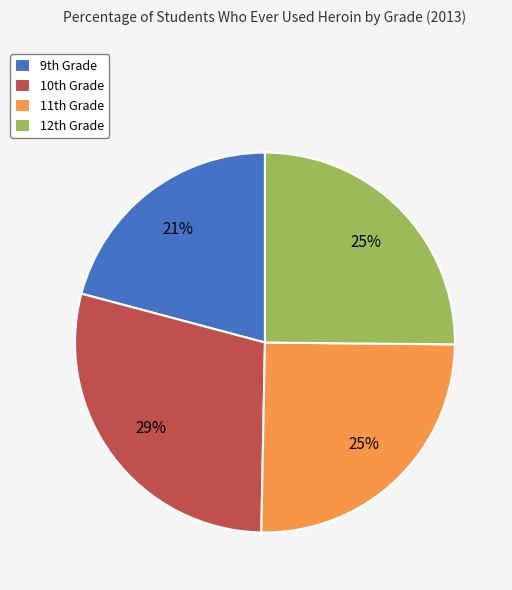

Which slice is the smallest?

9th Grade